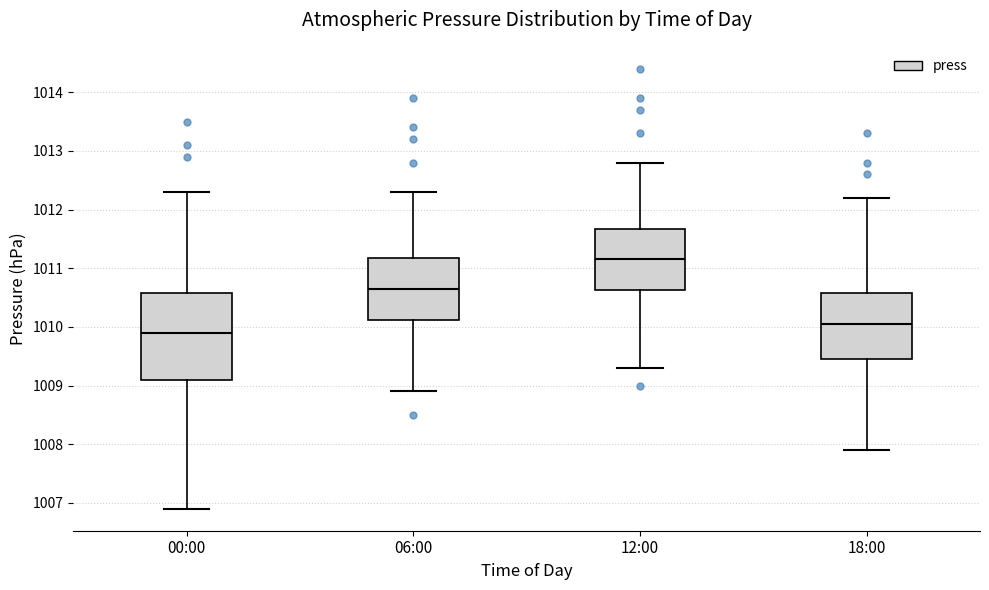

Reading left to right, transcribe this box plot: for each box, give where its median line is, the range the box spans, and where its two whiskers end, as read against the y-axis. The values are not printed on the chart, so give them approximately, as read against the axis.

00:00: median 1009.9, box 1009.1 to 1010.6, whiskers 1006.9 to 1012.3
06:00: median 1010.7, box 1010.1 to 1011.2, whiskers 1008.9 to 1012.3
12:00: median 1011.2, box 1010.6 to 1011.7, whiskers 1009.3 to 1012.8
18:00: median 1010.1, box 1009.5 to 1010.6, whiskers 1007.9 to 1012.2